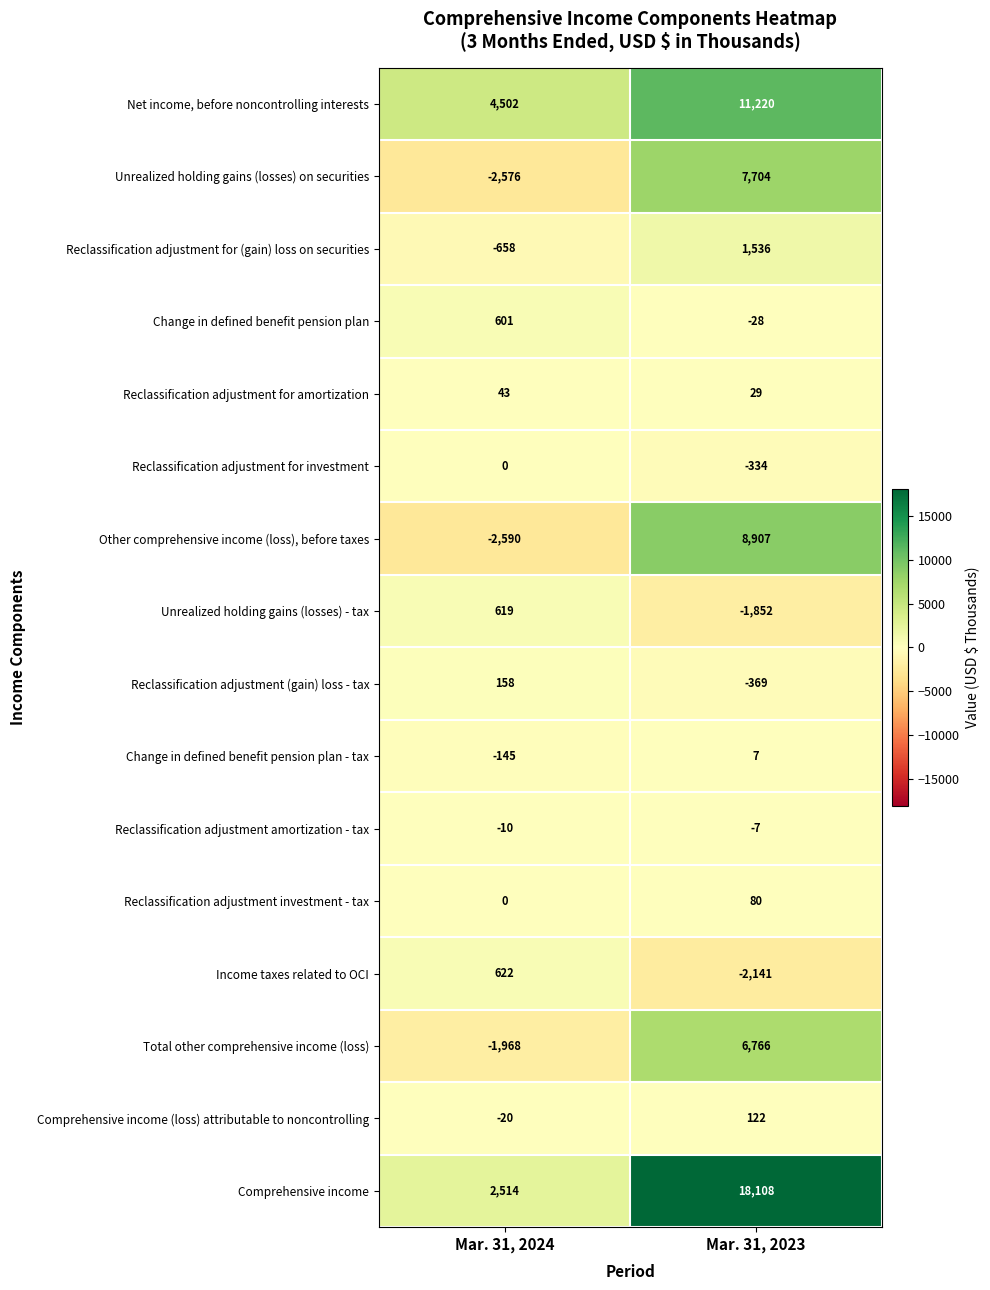

What is the sum of all Reclassification adjustment (gain) loss - tax values?

-211